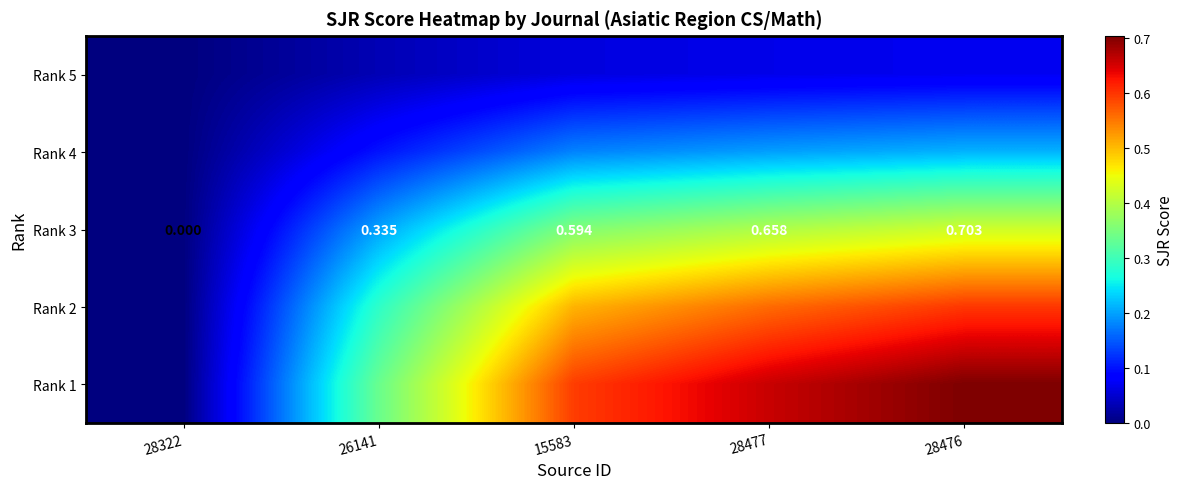

Rank the series by their average value, from highest to lowest.

Rank 1, Rank 2, Rank 3, Rank 4, Rank 5